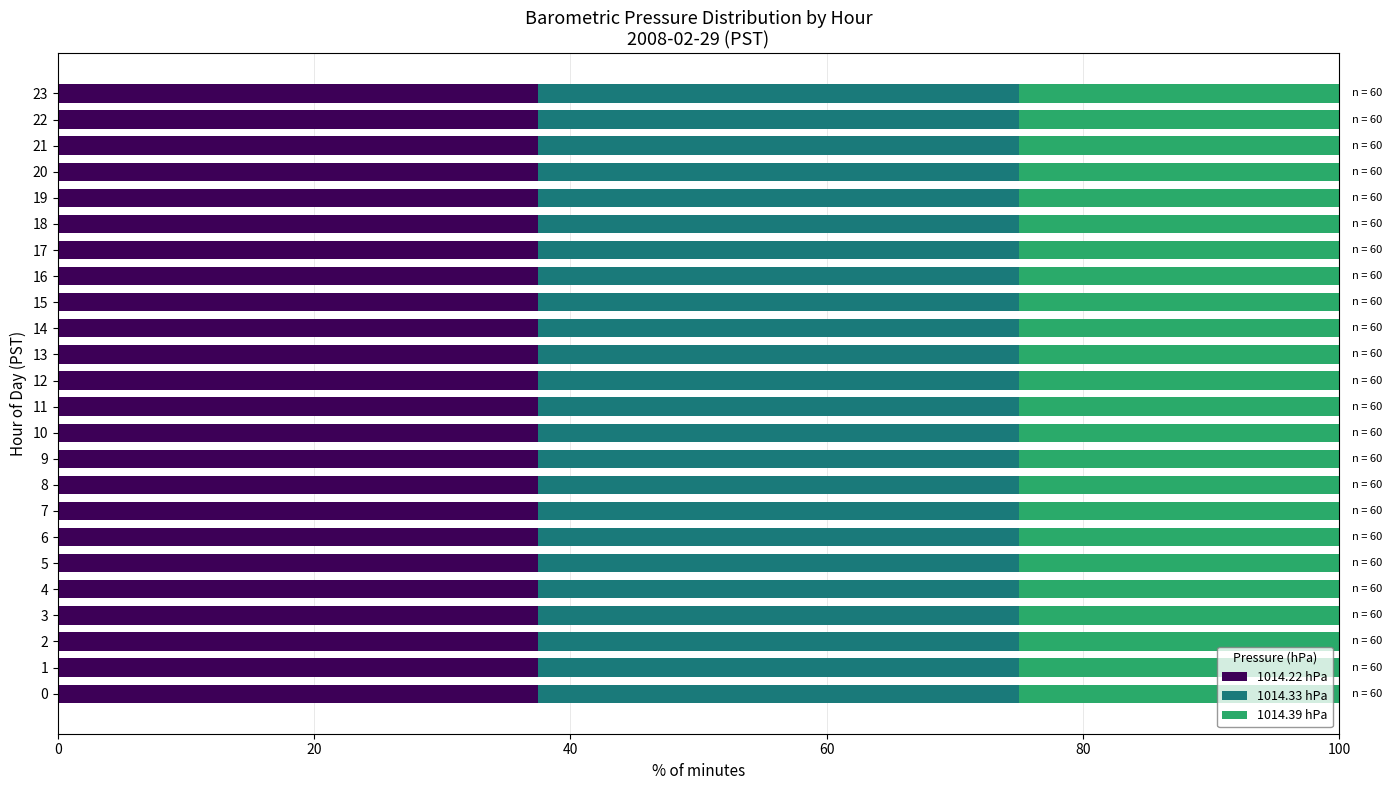

What are all the series names shown in the legend?

1014.22 hPa, 1014.33 hPa, 1014.39 hPa